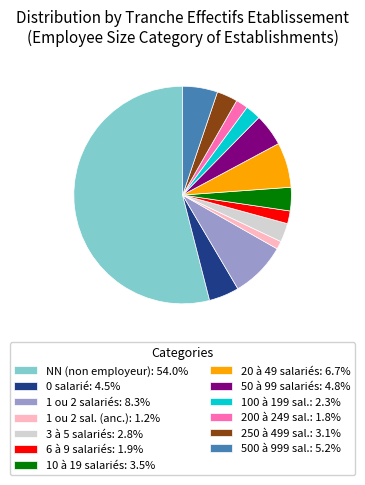

What is the ratio of the value at 250 à 499 sal.: 3.1% to the value at 100 à 199 sal.: 2.3%?

1.3